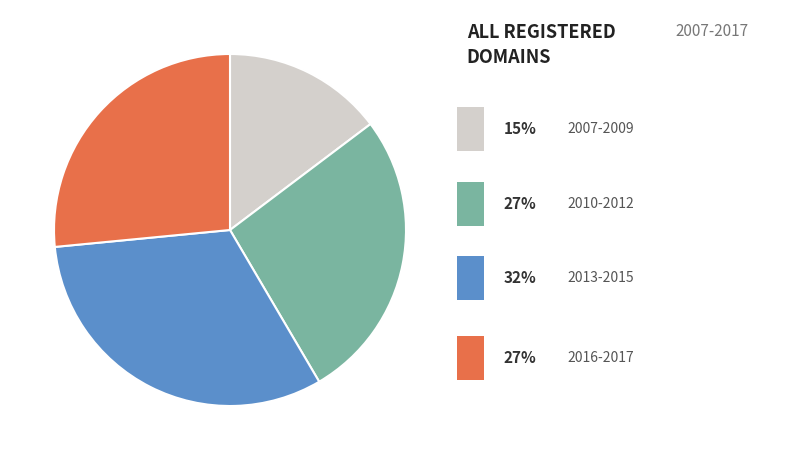

Is there any slice that represents more than half of the pie?

No